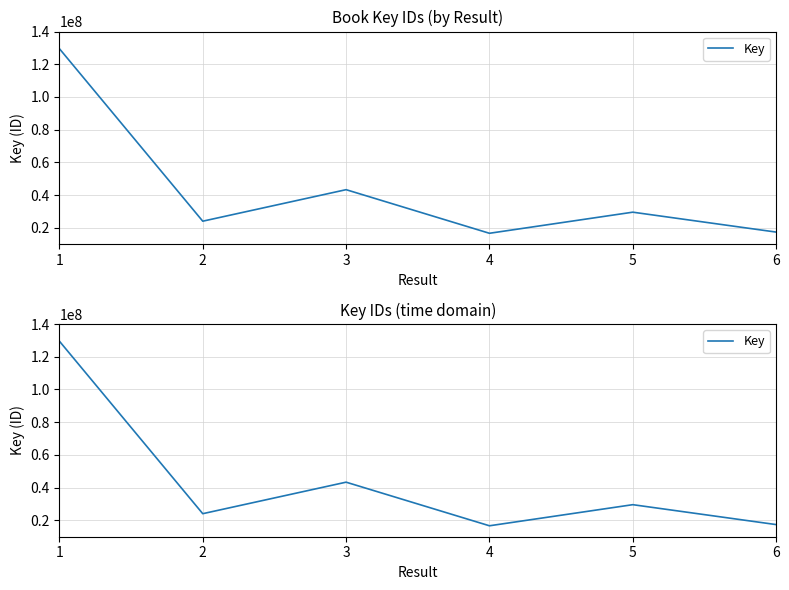

Where is the first local minimum?

2